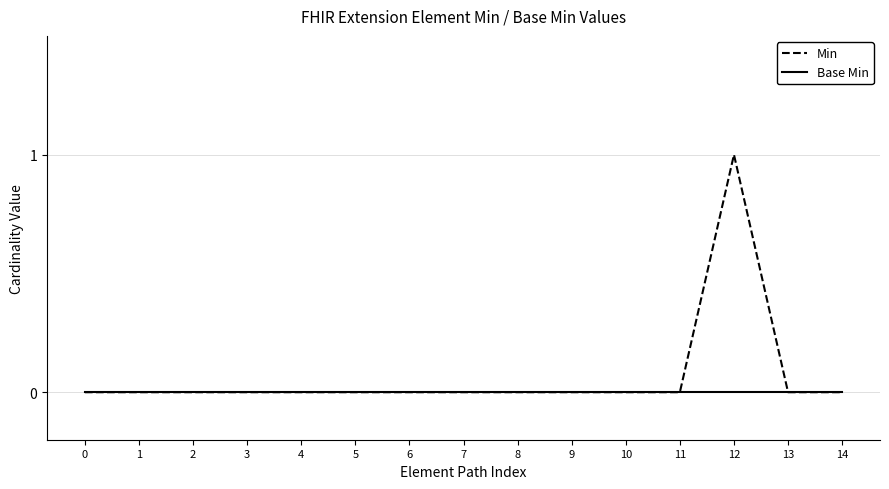

At which category is the sum across all series the highest?

12